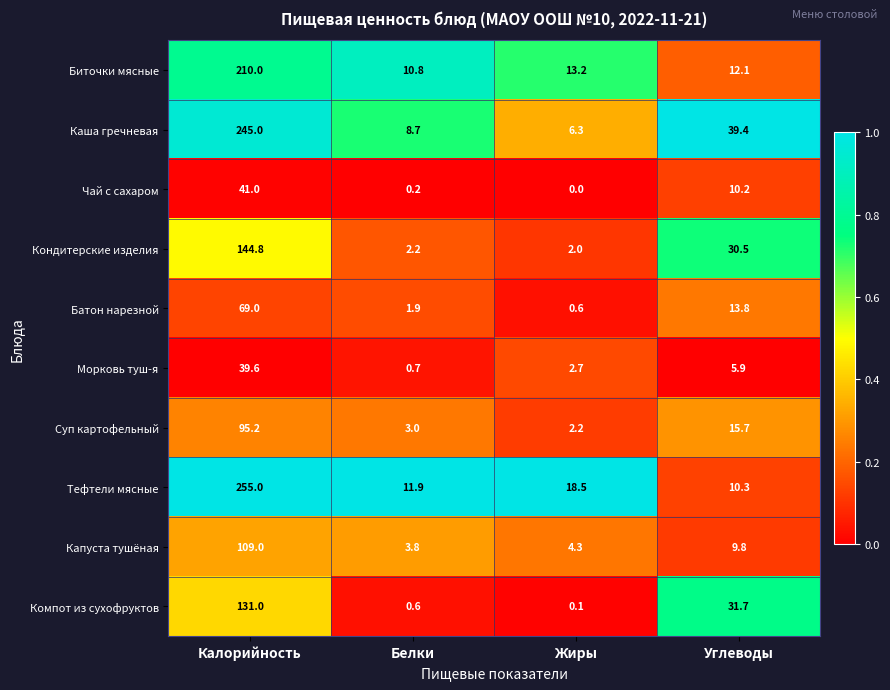

The value of Тефтели мясные at Жиры is 11.0. True or false?

False